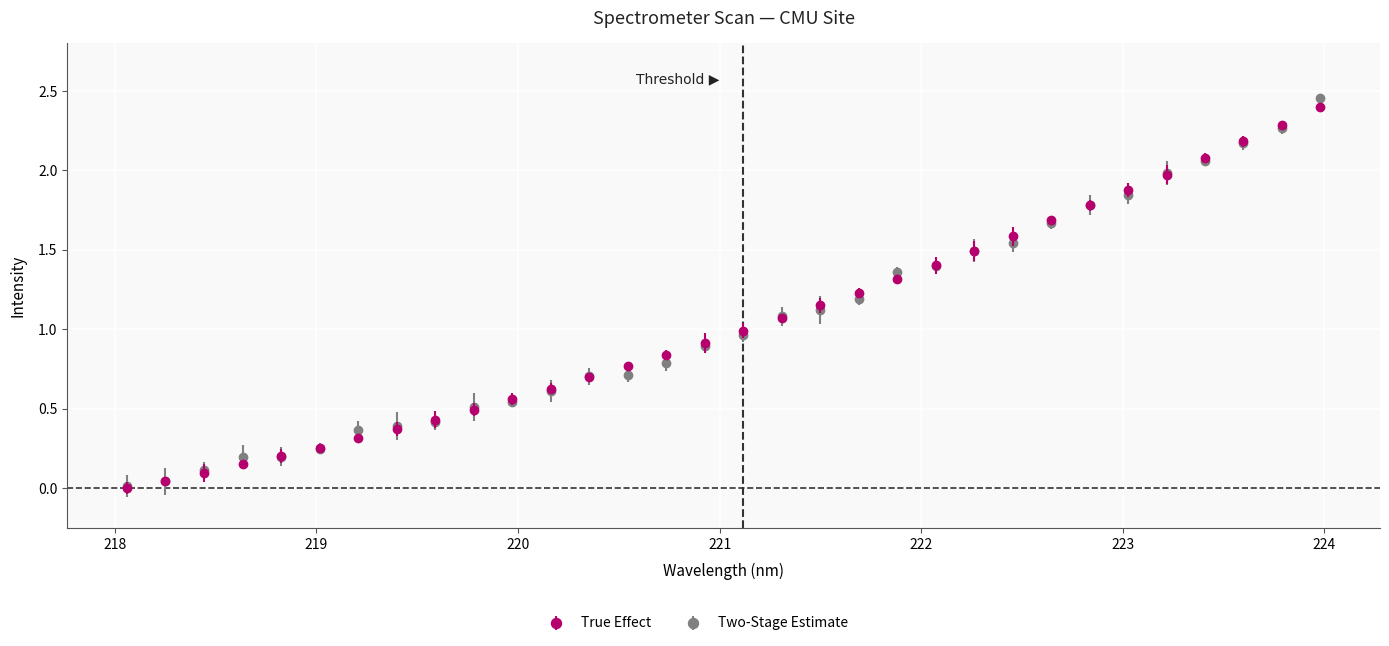

Which series has the largest range (max minus min)?

Two-Stage Estimate